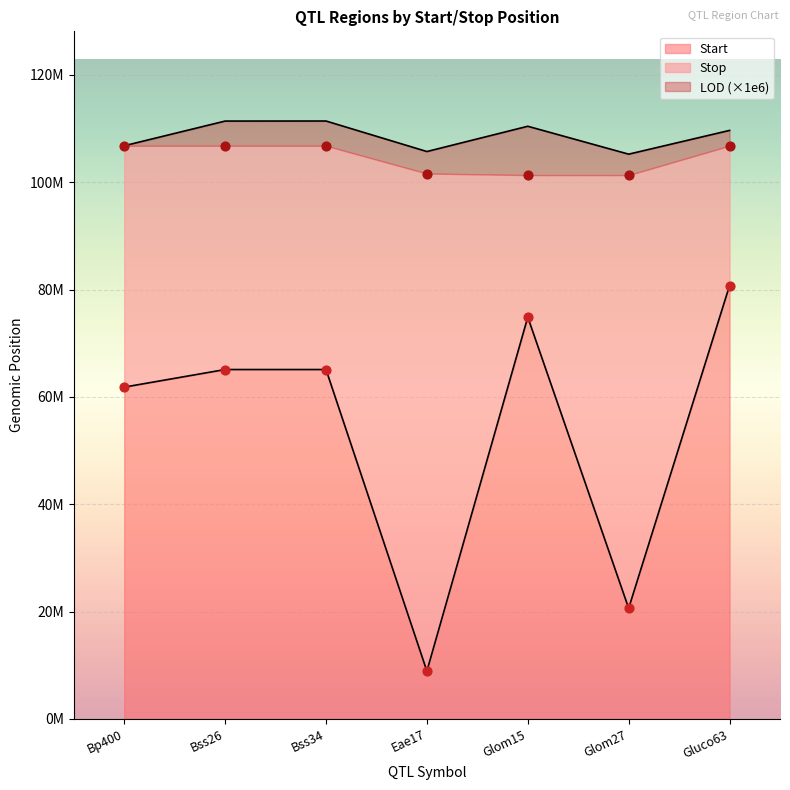

At which category is the sum across all series the highest?

Gluco63